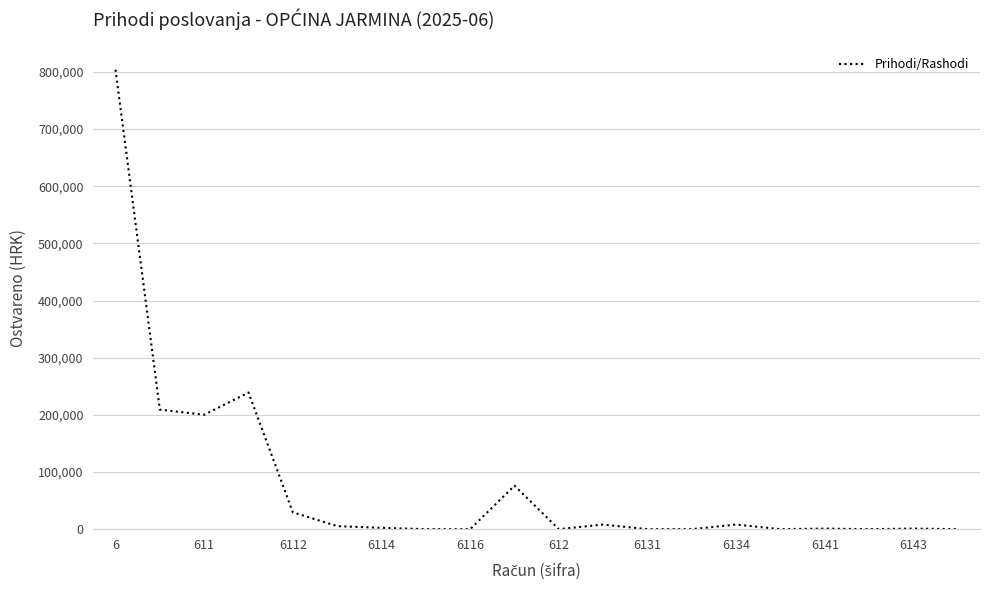

What is the maximum value shown in the chart?

803805.1